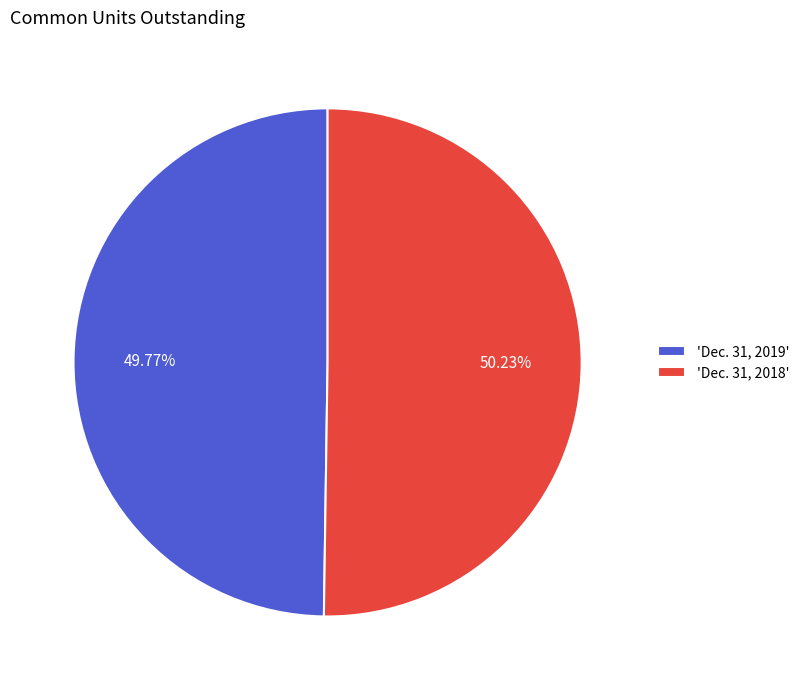

What is the ratio of the value at 'Dec. 31, 2019' to the value at 'Dec. 31, 2018'?

1.0